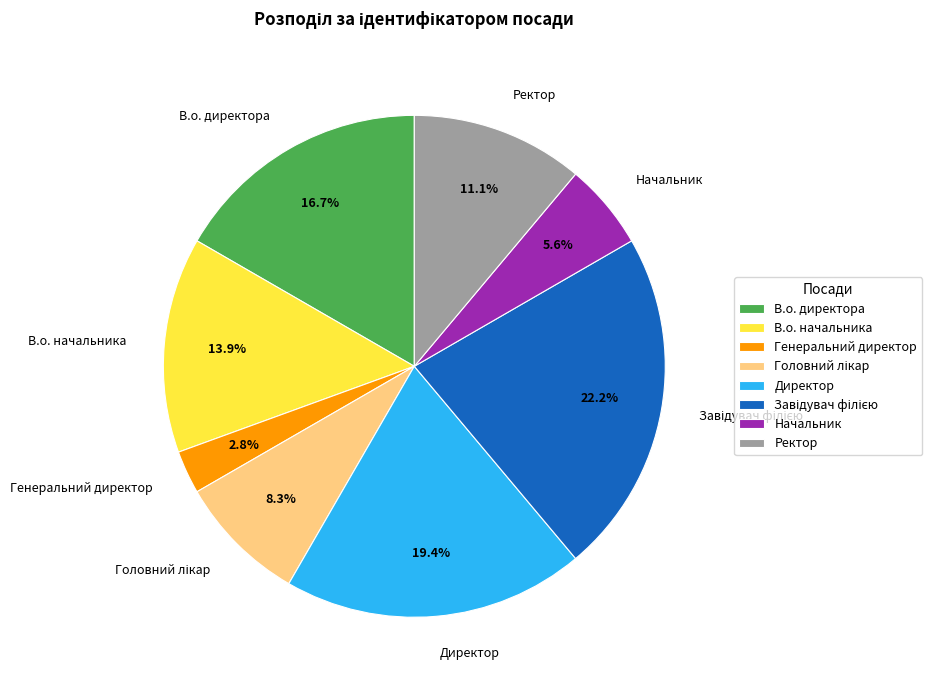

Count the number of slices in the pie.

8